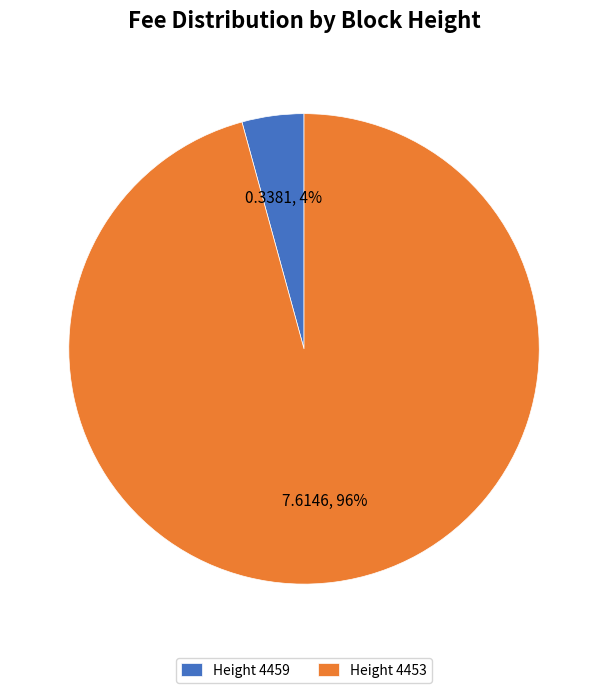

To the nearest percent, what percentage of the pie is Height 4459?

4%